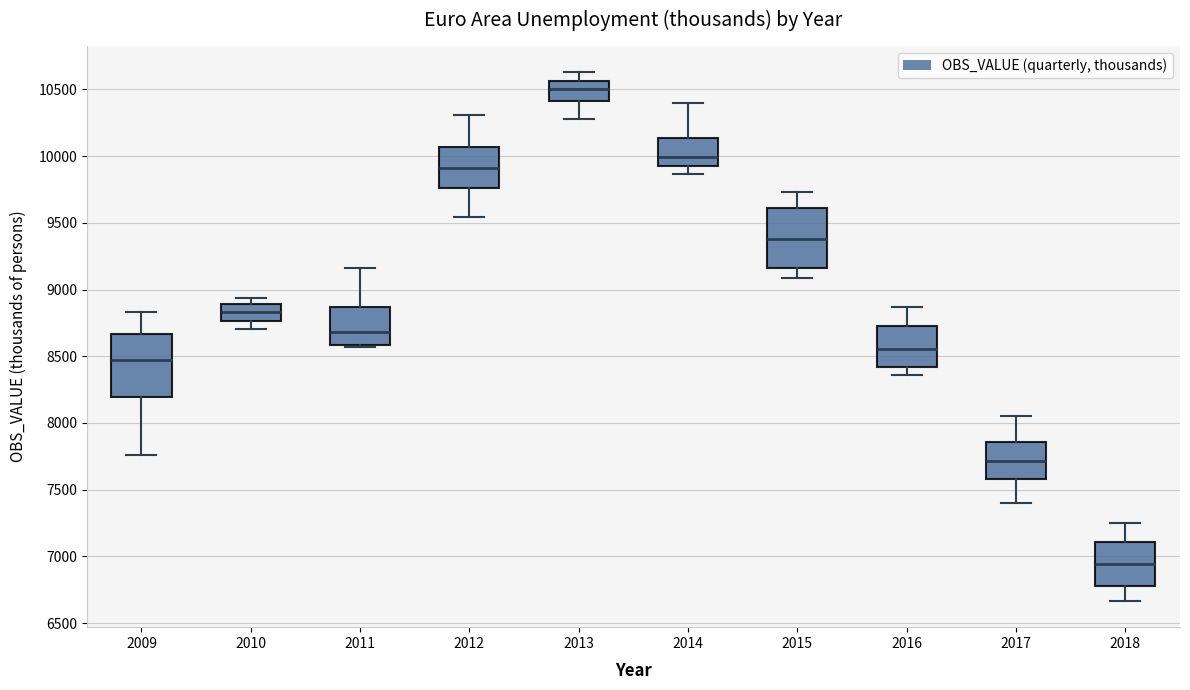

Reading left to right, transcribe this box plot: for each box, give where its median line is, the range the box spans, and where its two whiskers end, as read against the y-axis. The values are not printed on the chart, so give them approximately, as read against the axis.

2009: median 8450, box 8200 to 8650, whiskers 7750 to 8850
2010: median 8850, box 8750 to 8900, whiskers 8700 to 8950
2011: median 8700, box 8600 to 8850, whiskers 8550 to 9150
2012: median 9900, box 9750 to 10050, whiskers 9550 to 10300
2013: median 10500, box 10400 to 10550, whiskers 10300 to 10650
2014: median 10000, box 9950 to 10150, whiskers 9850 to 10400
2015: median 9400, box 9150 to 9600, whiskers 9100 to 9750
2016: median 8550, box 8400 to 8700, whiskers 8350 to 8850
2017: median 7700, box 7600 to 7850, whiskers 7400 to 8050
2018: median 6950, box 6800 to 7100, whiskers 6650 to 7250